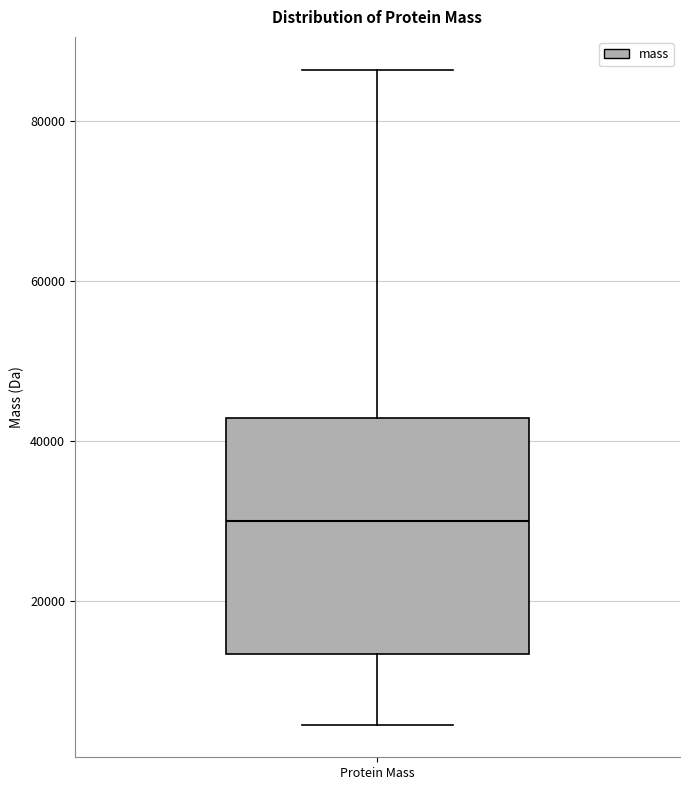

Read this box plot against the y-axis: the position of the median line, the range covered by the box, and the ends of both whiskers. The values are not printed on the chart, so give them approximately, as read against the axis.

median 30000, box 14000 to 42000, whiskers 4000 to 86000